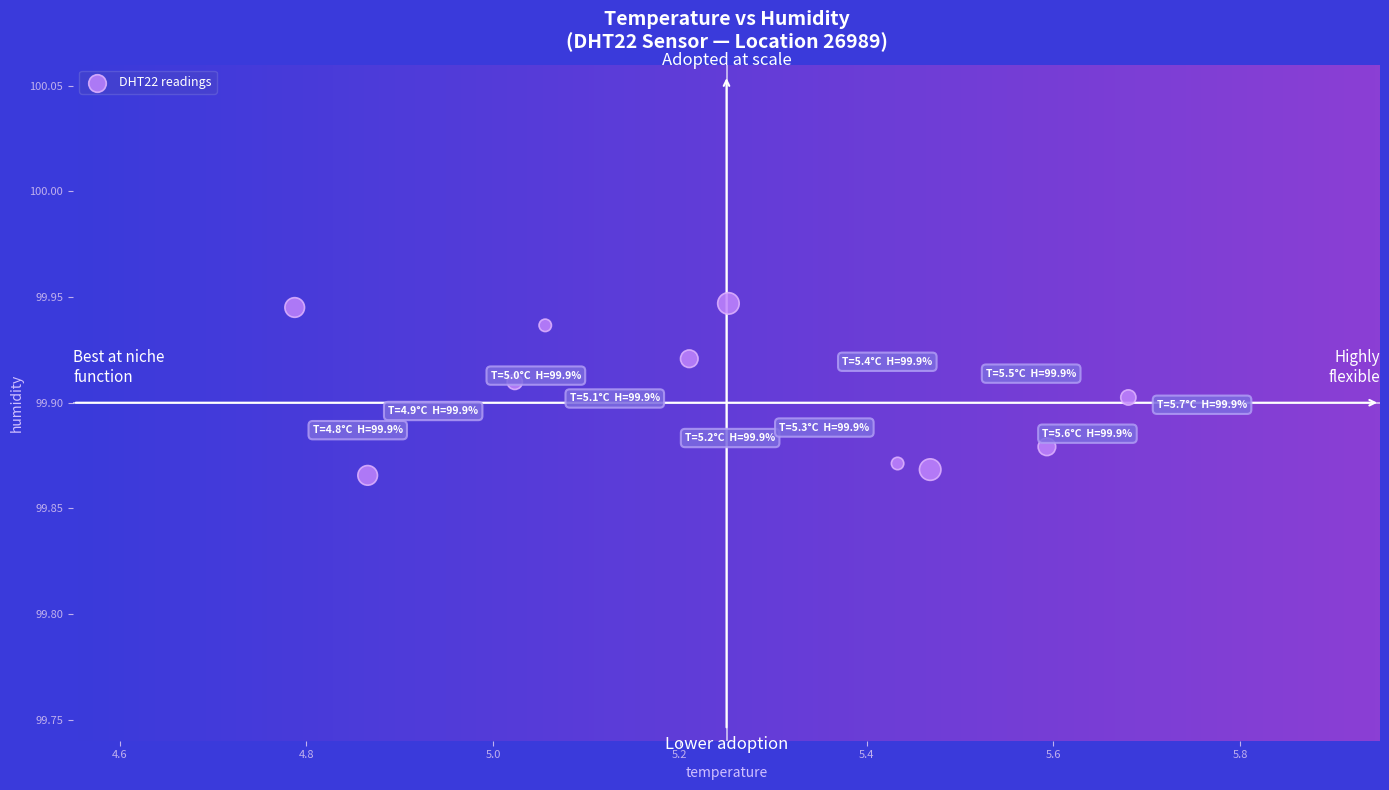

What is the range of X values (max minus min)?

0.9